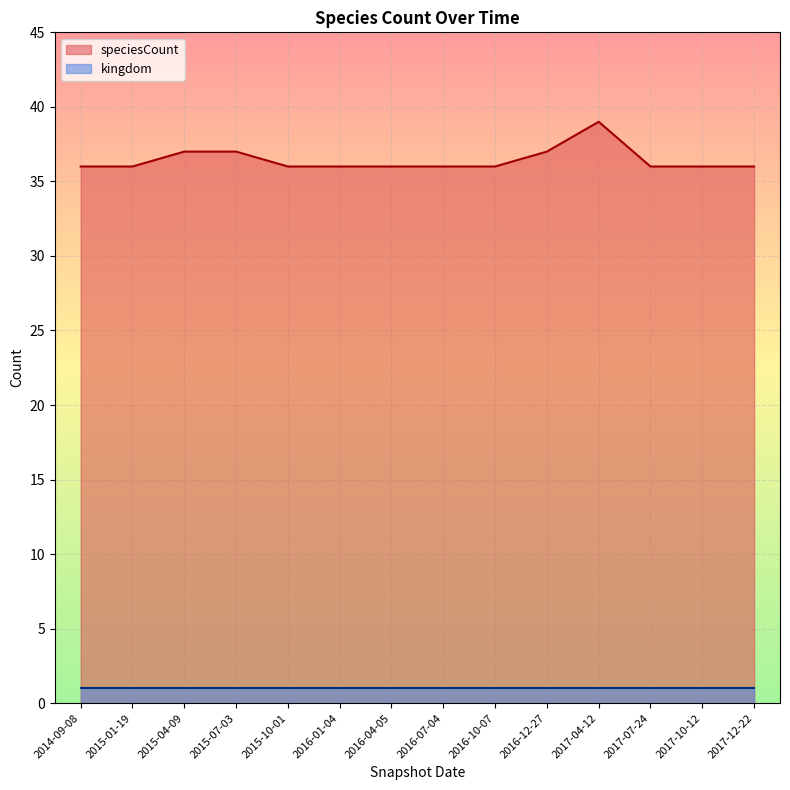

Count the number of values greater than 36.

4